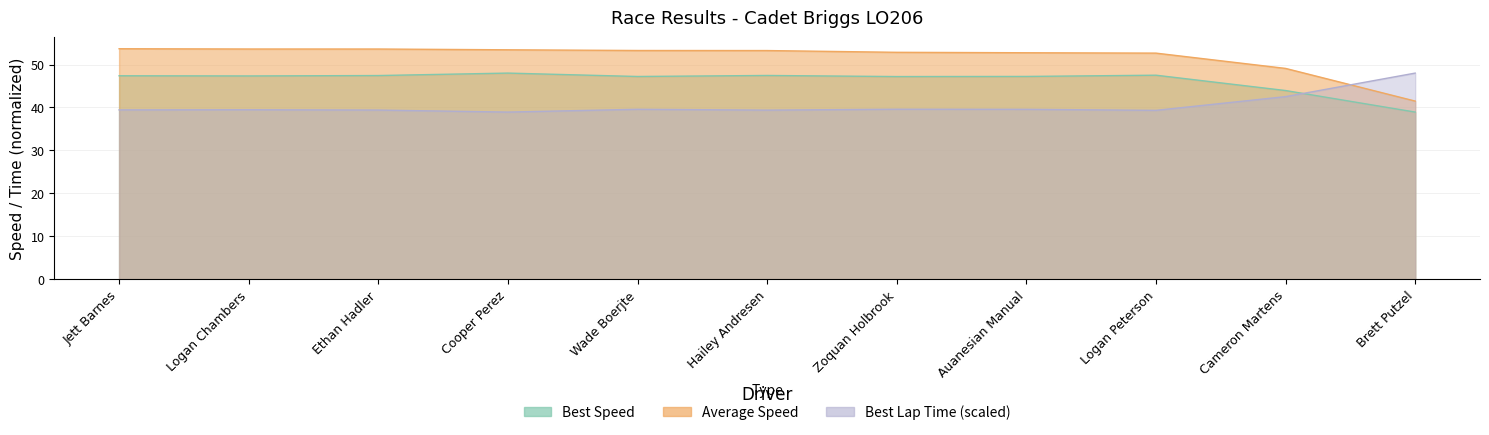

The value of Best Speed at Jett Barnes is 29.3. True or false?

False